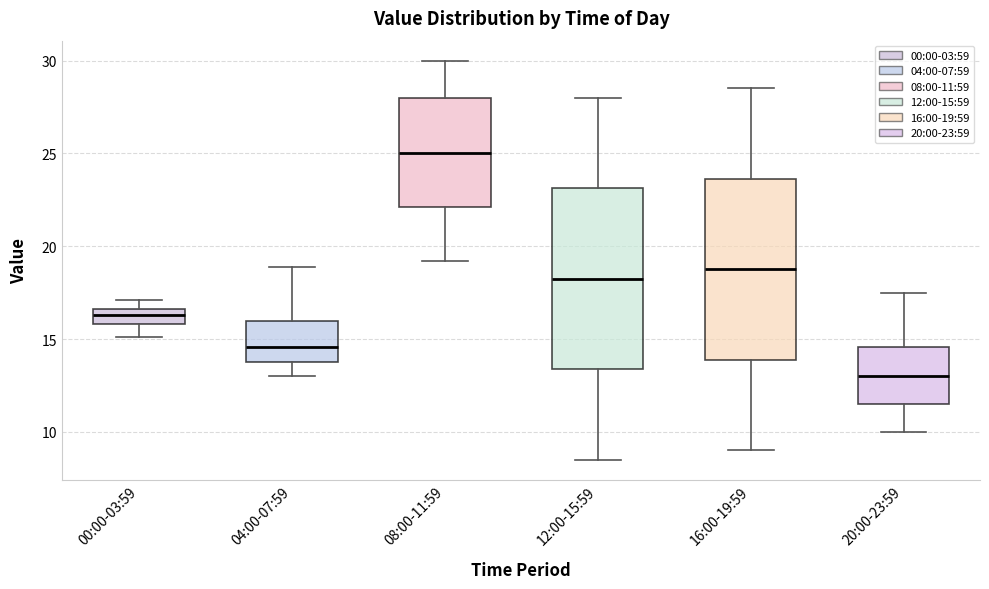

Where does the lower whisker of the box for 00:00-03:59 end on the y-axis? The values are not printed on the chart, so give them approximately, as read against the axis.

15.0